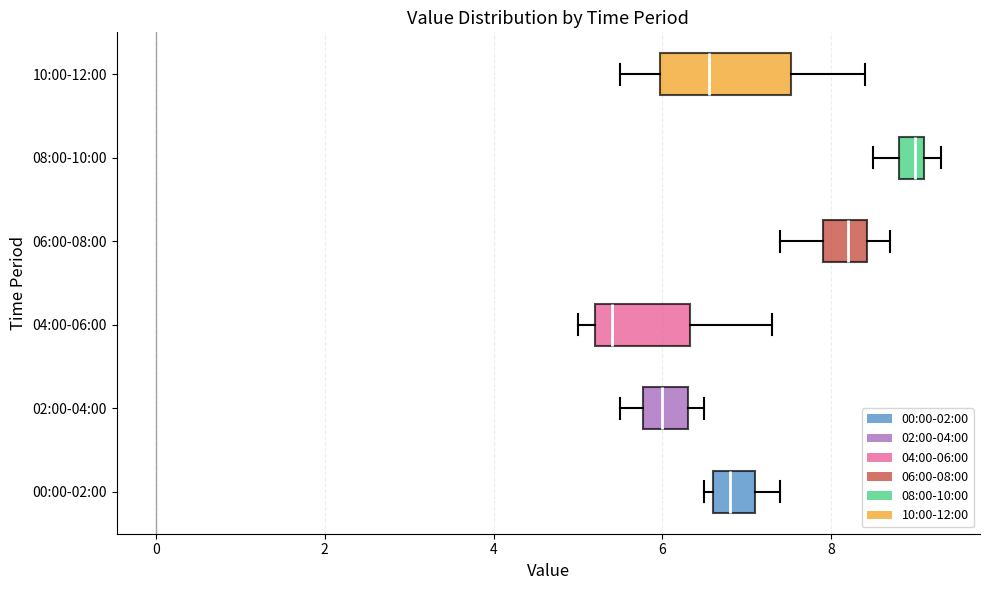

Which box is the widest, from its left edge to its right edge?

10:00-12:00